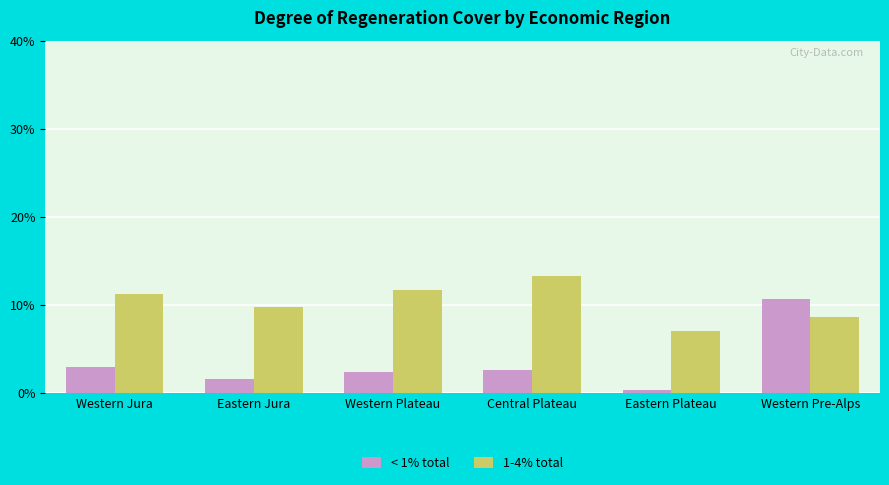

Is it true that < 1% total equals 10.7 at Western Pre-Alps?

True